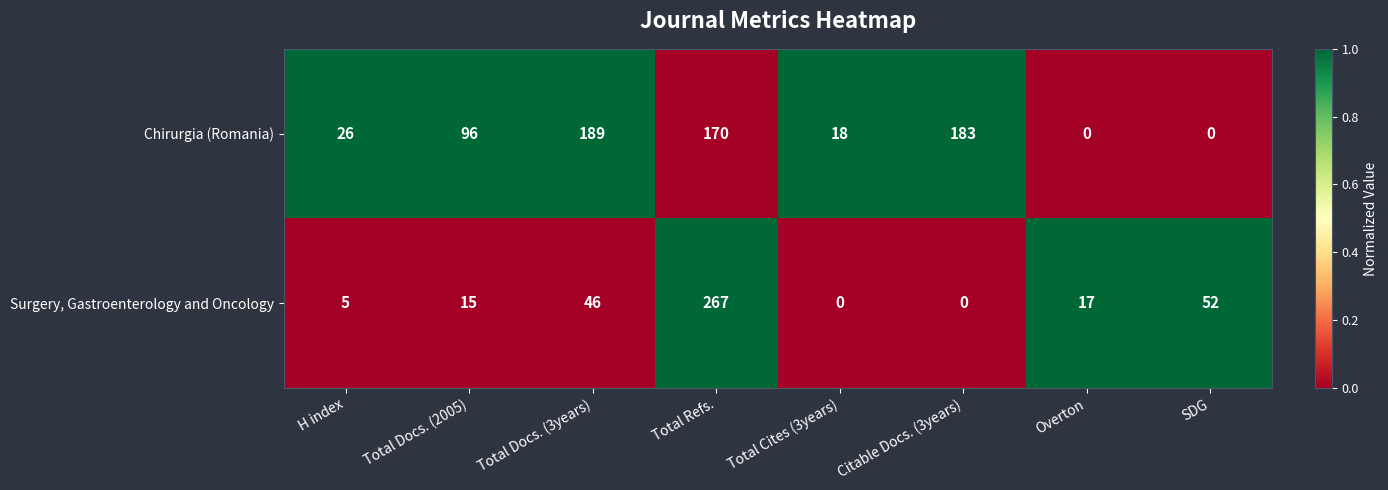

Which series changed the most between Total Docs. (2005) and Total Cites (3years)?

Chirurgia (Romania)